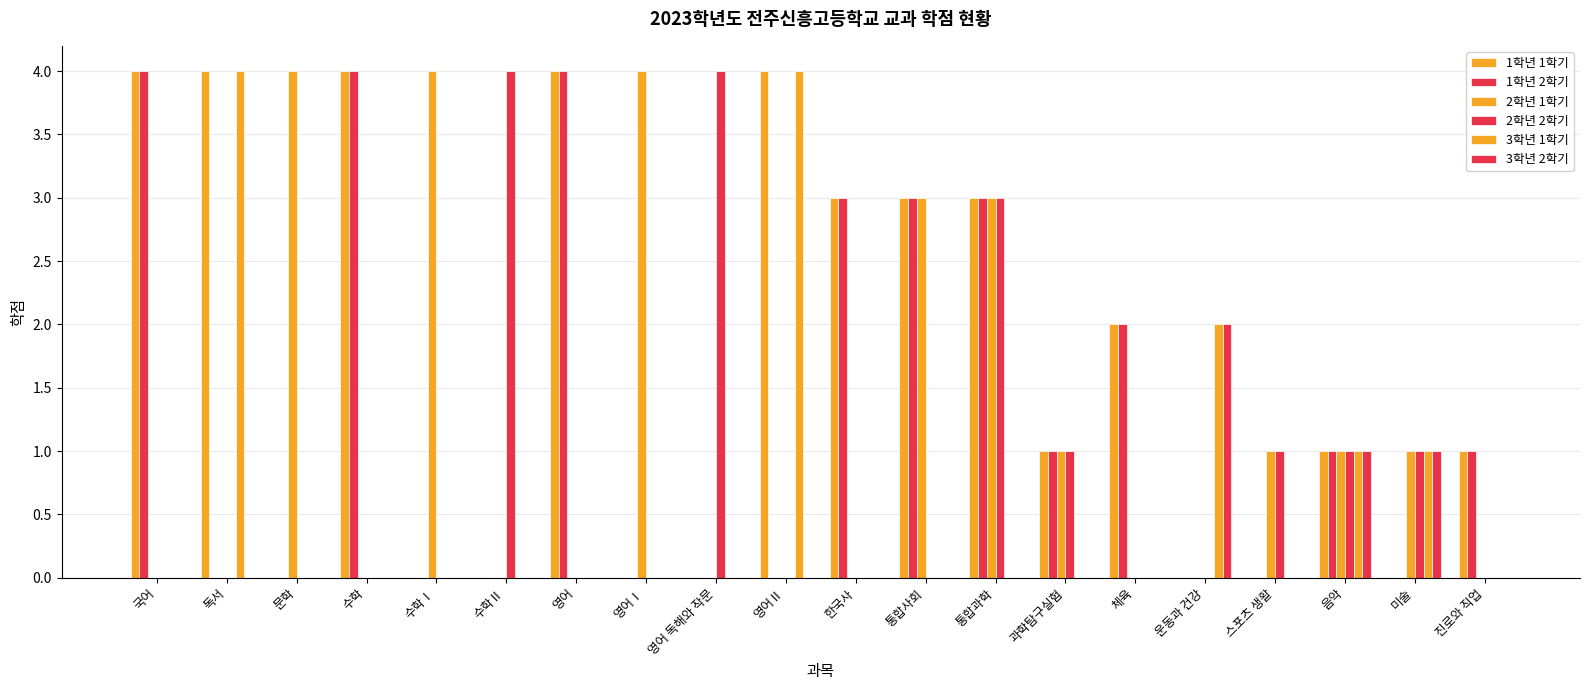

At which label is 3학년 1학기 closest to 2?

운동과 건강